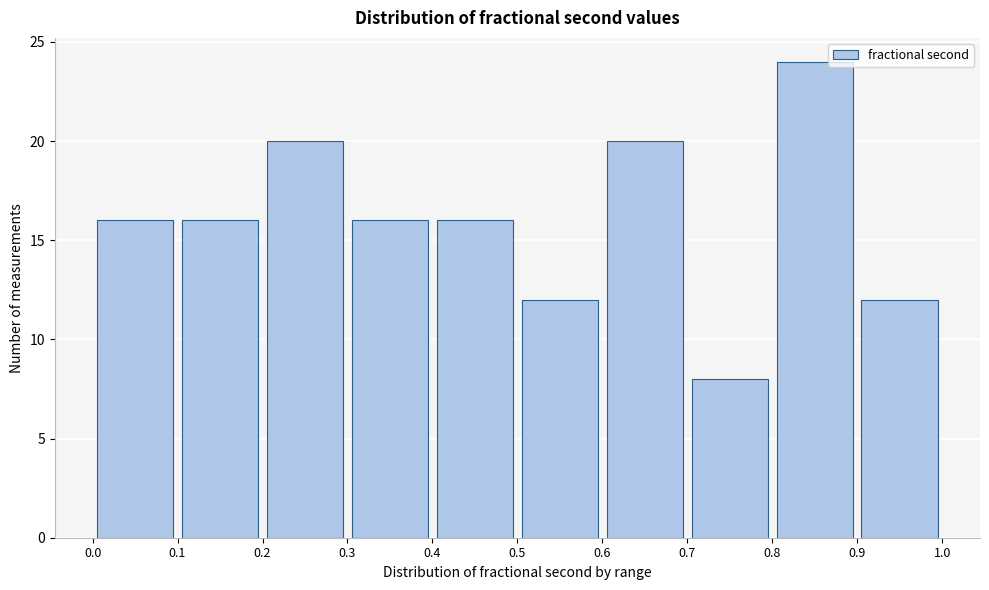

Reading left to right, transcribe this chart: for each bar, give the range it covers on the x-axis and its height. The values are not printed on the chart, so give them approximately, as read against the axis.

0.0 to 0.1: 16
0.1 to 0.2: 16
0.2 to 0.3: 20
0.3 to 0.4: 16
0.4 to 0.5: 16
0.5 to 0.6: 12
0.6 to 0.7: 20
0.7 to 0.8: 8
0.8 to 0.9: 24
0.9 to 1.0: 12